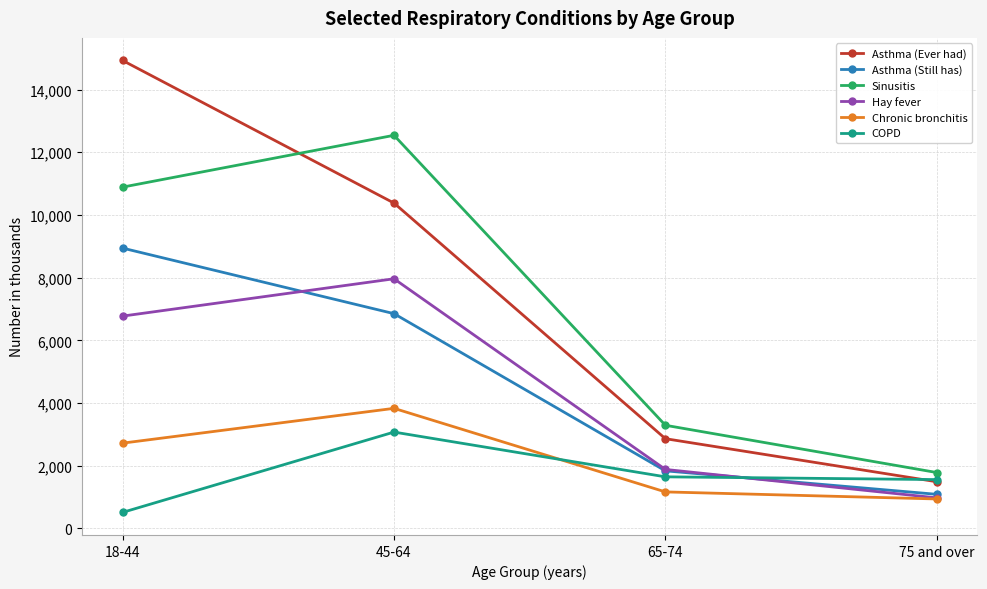

Which series has the largest range (max minus min)?

Asthma (Ever had)